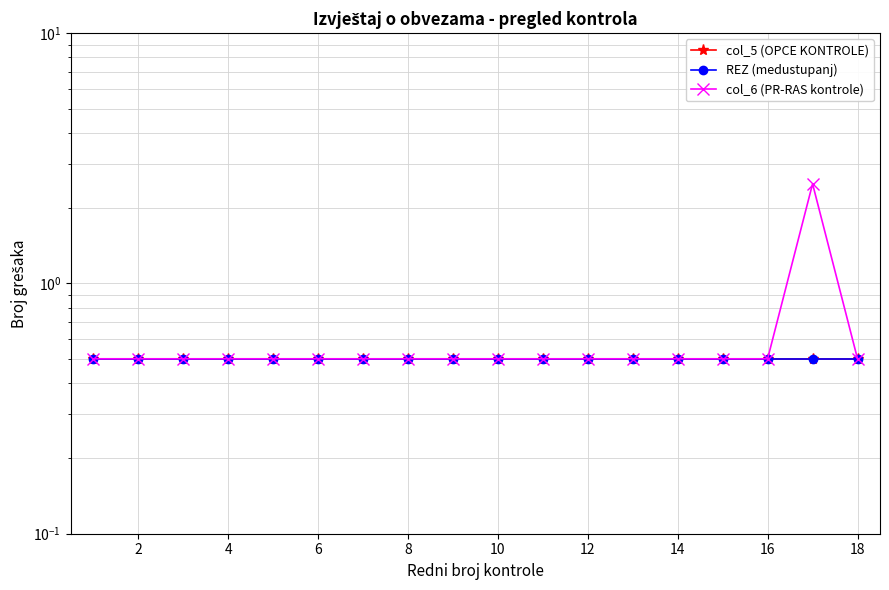

What is the label of the 2nd point from the left?

2